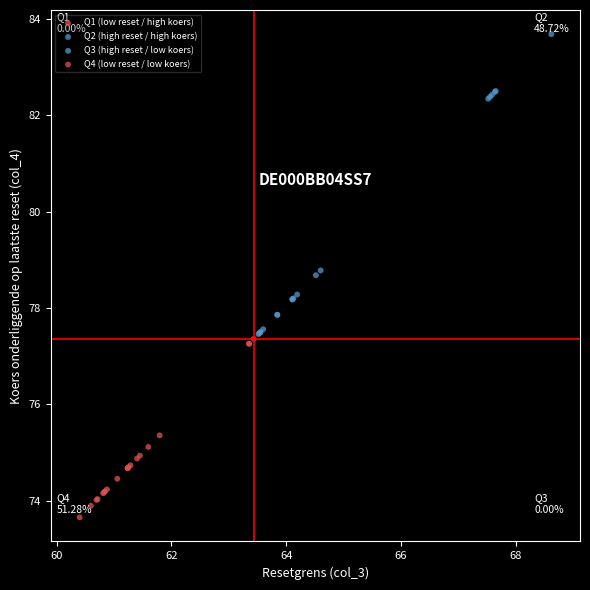

Which series contains the lowest Y value?

Q4 (low reset / low koers)